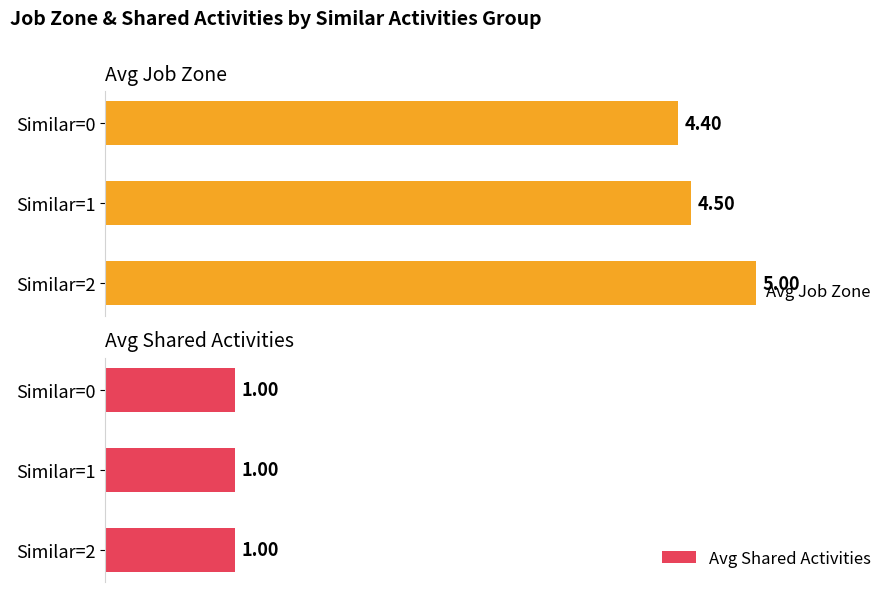

Rank the categories by Avg Job Zone value from lowest to highest.

Similar=0, Similar=1, Similar=2